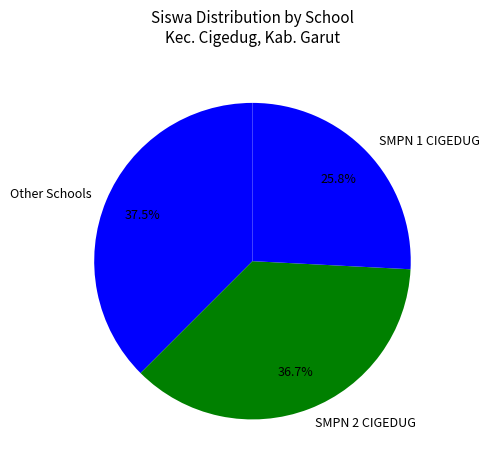

To the nearest percent, what is the average slice percentage?

33%